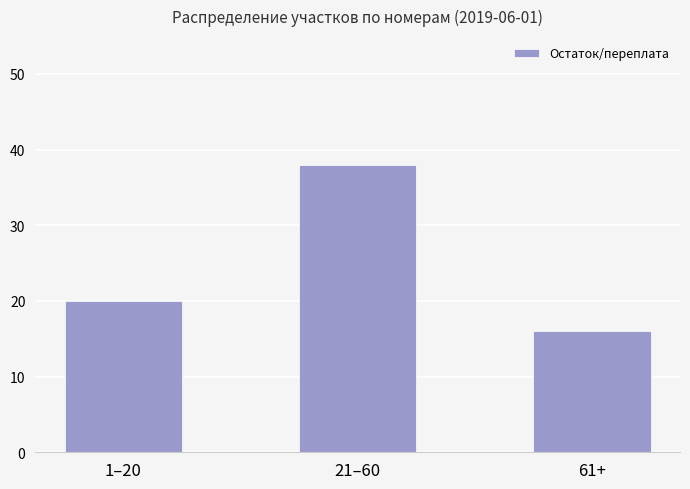

How many values are between 16 and 38?

3